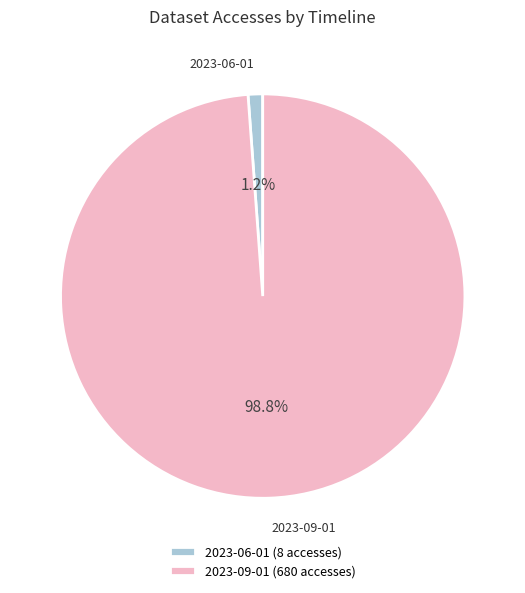

Is there any slice that represents more than half of the pie?

Yes